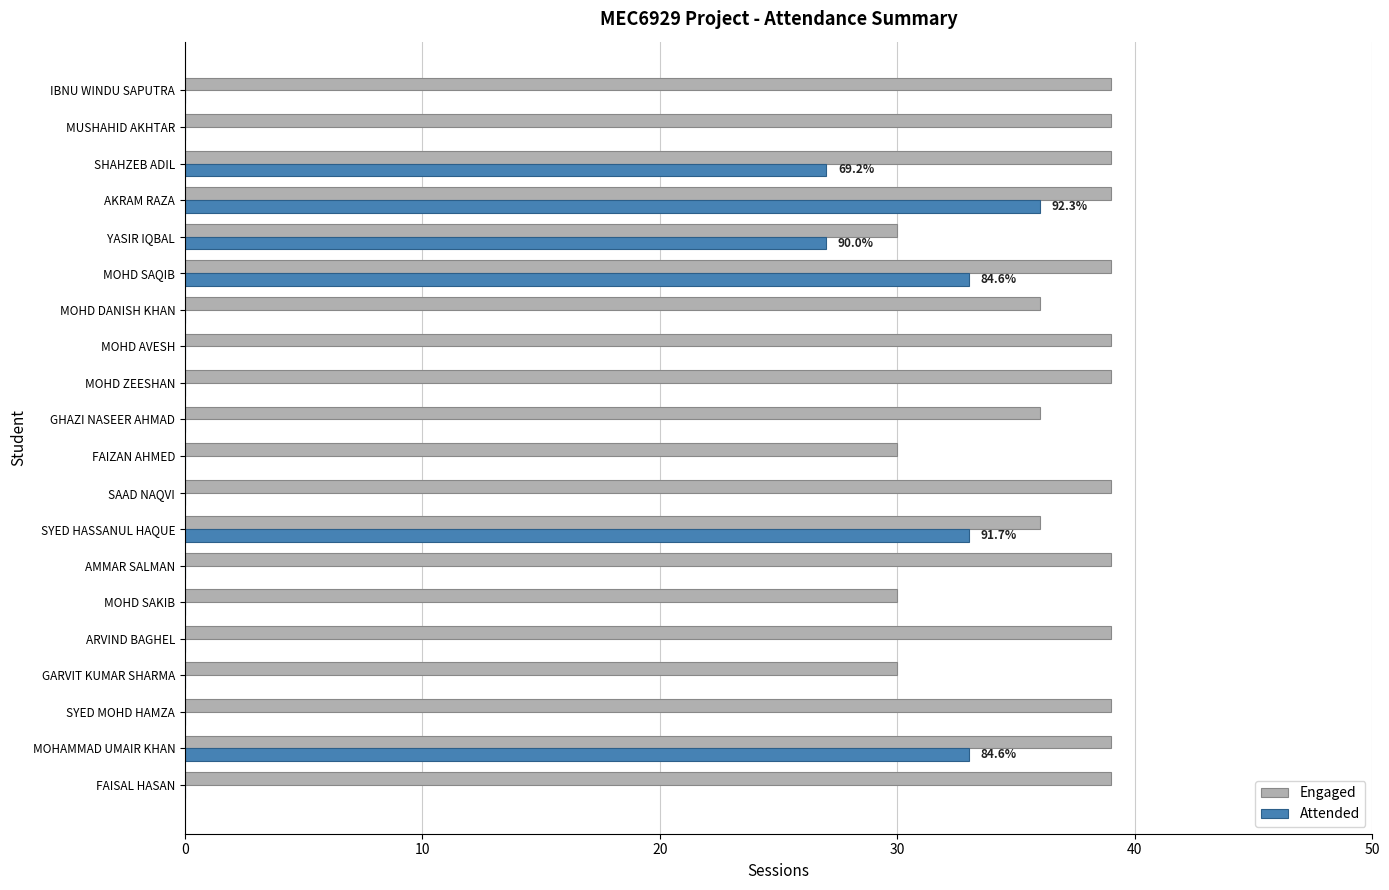

What is the highest value of the Engaged series?

39